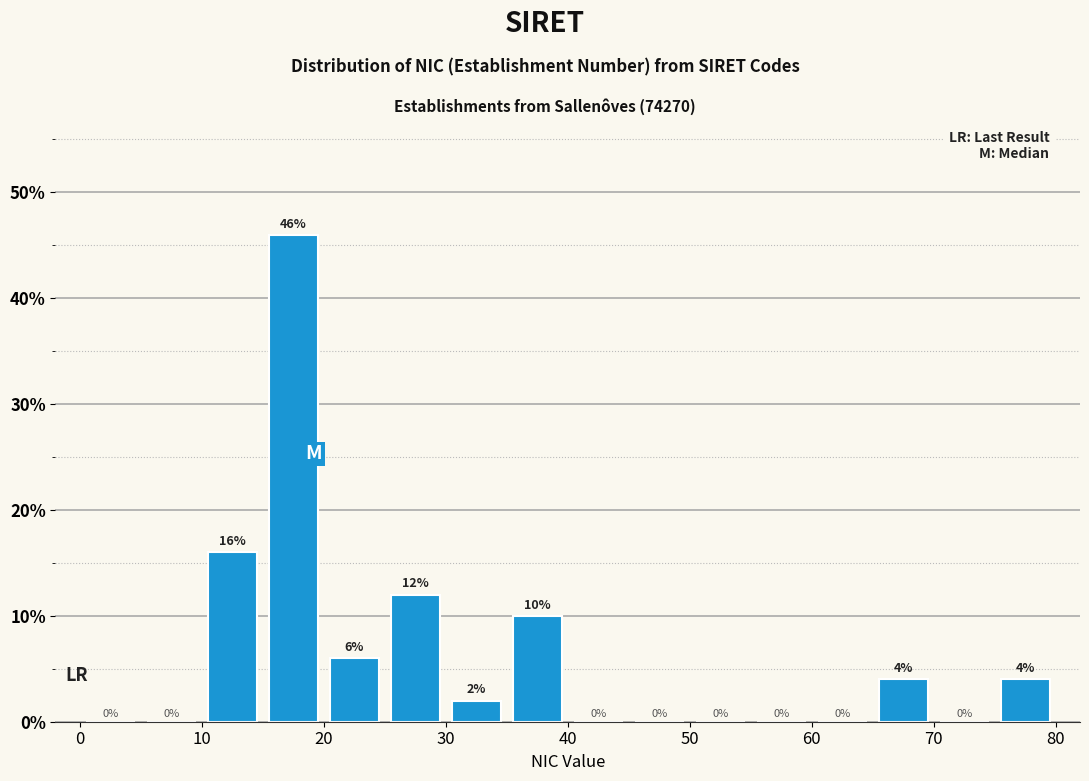

How tall is the bar that spans 25 to 30 on the x-axis?

12